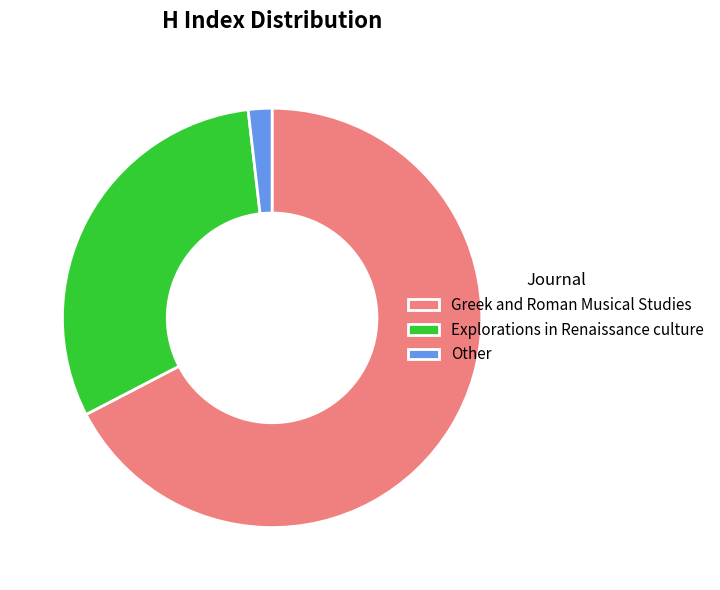

Which category has the biggest portion of the pie?

Greek and Roman Musical Studies